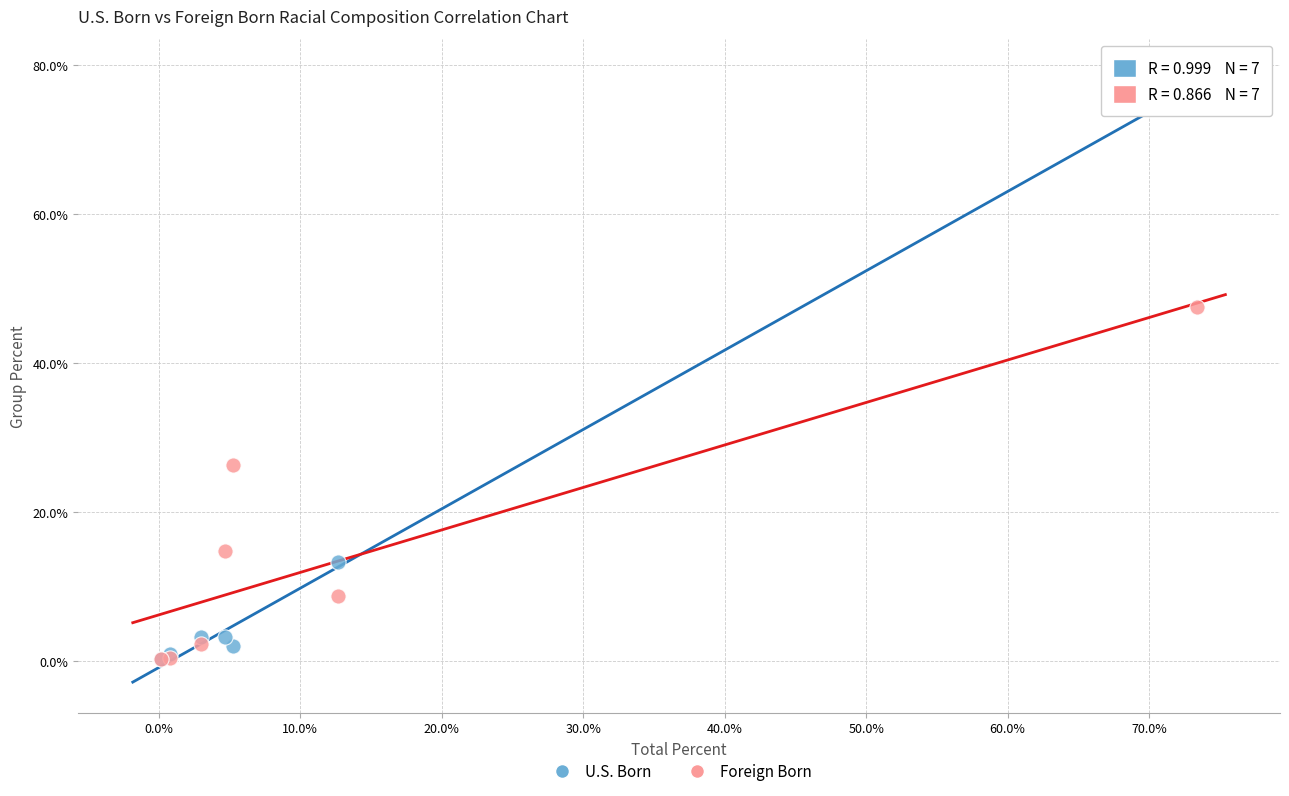

Which series reaches the maximum Y coordinate?

U.S. Born